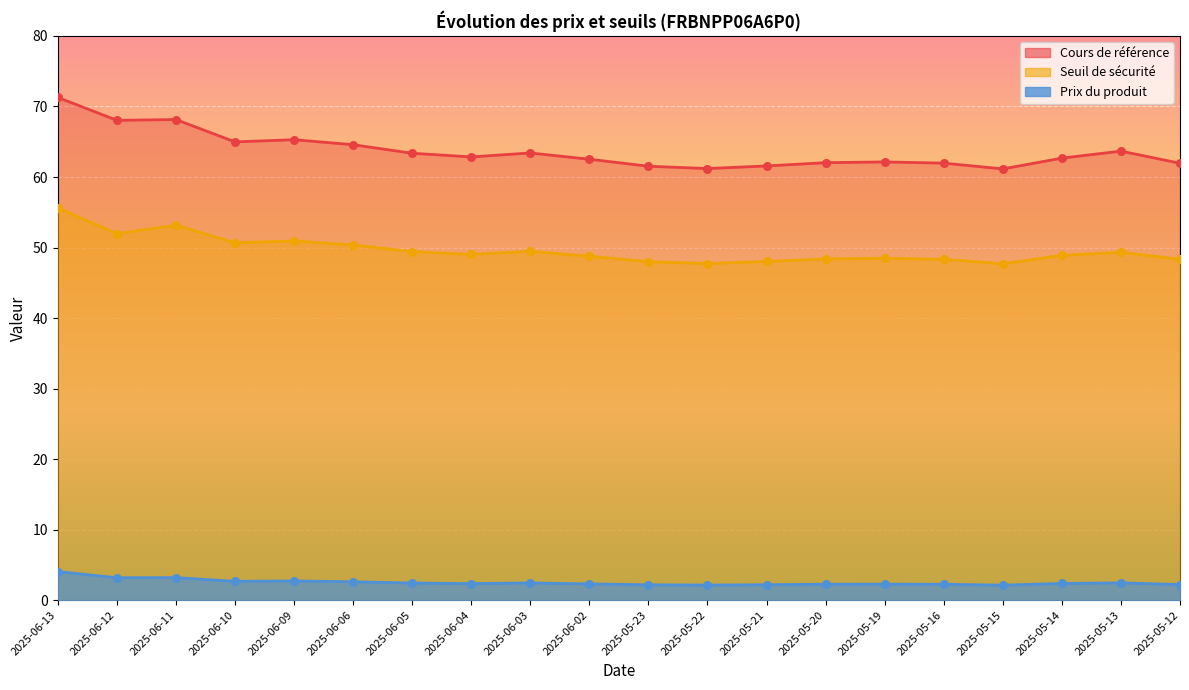

Which series has the widest spread of Y values?

Cours de référence